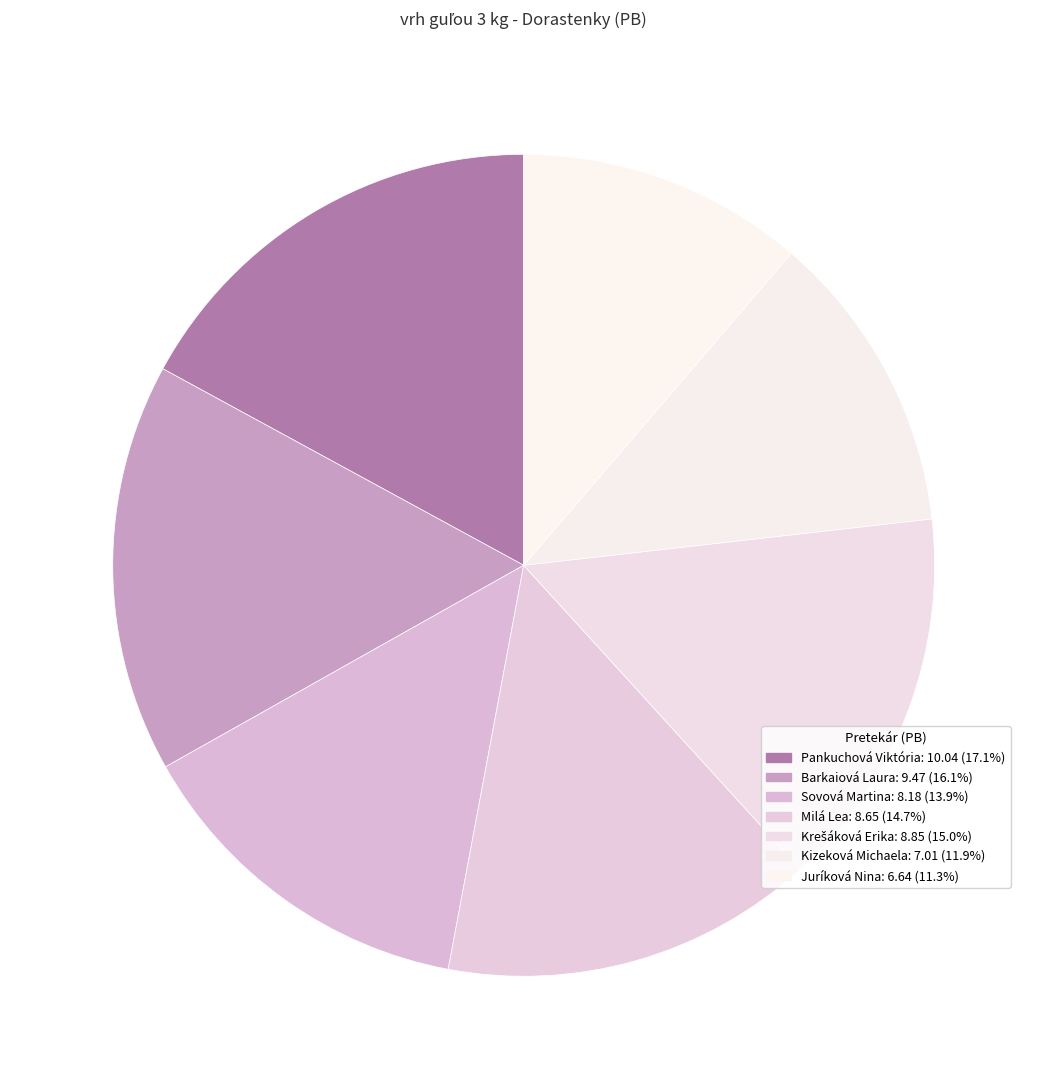

To the nearest percent, what portion does Sovová Martina represent?

14%